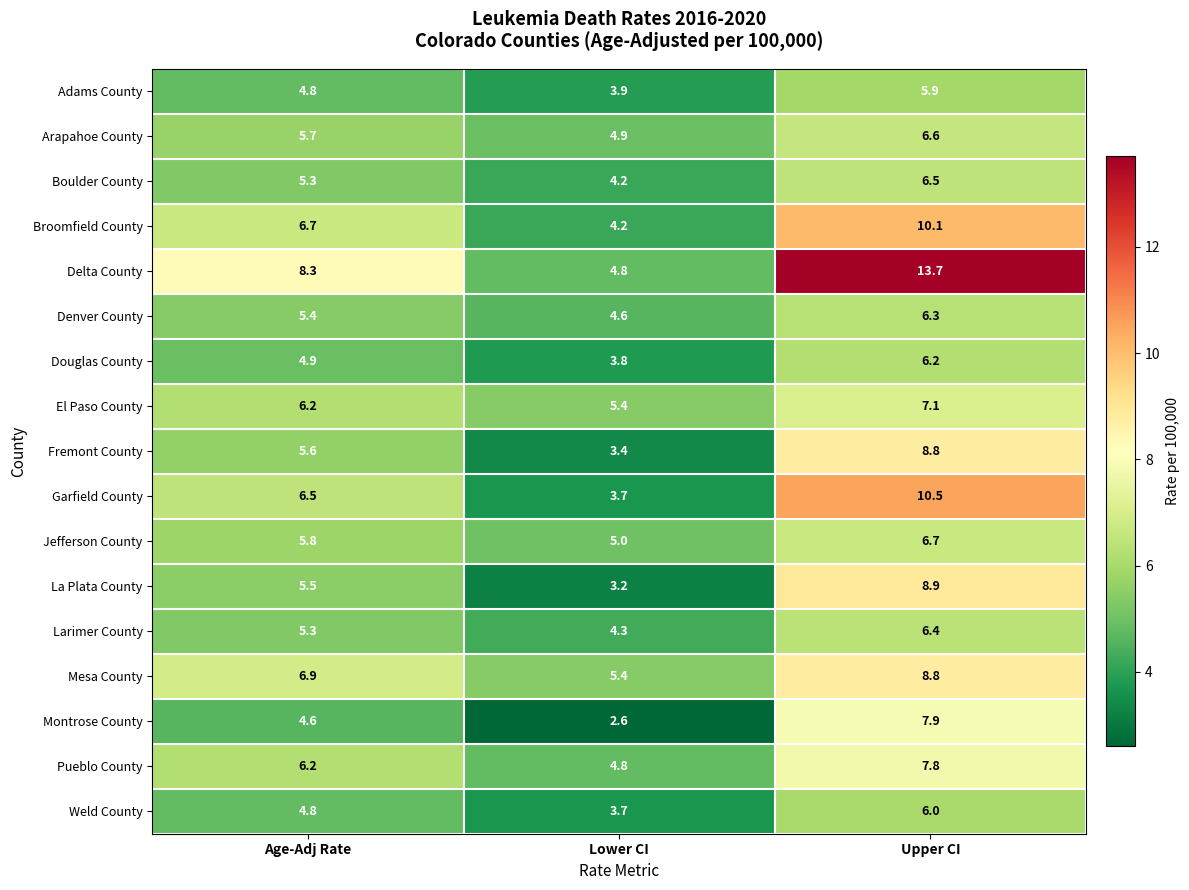

Which series has the largest total across all categories?

Delta County